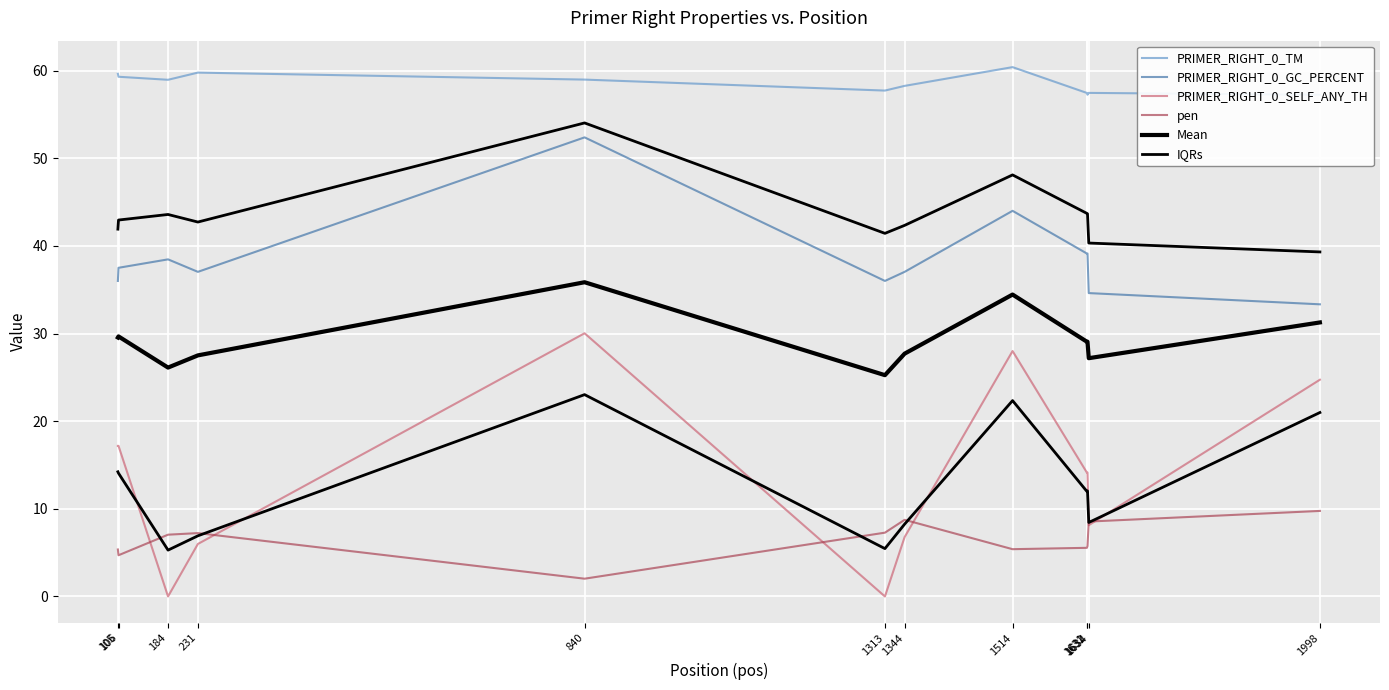

At which label does PRIMER_RIGHT_0_SELF_ANY_TH first exceed 14?

105